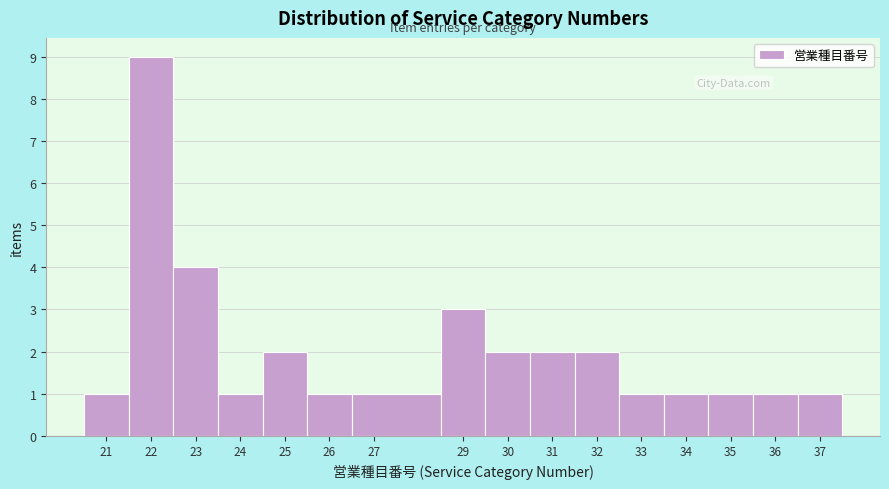

Reading left to right, transcribe this chart: for each bar, give the range it covers on the x-axis and its height. The values are not printed on the chart, so give them approximately, as read against the axis.

20.5 to 21.5: 1
21.5 to 22.5: 9
22.5 to 23.5: 4
23.5 to 24.5: 1
24.5 to 25.5: 2
25.5 to 26.5: 1
26.5 to 28.5: 1
28.5 to 29.5: 3
29.5 to 30.5: 2
30.5 to 31.5: 2
31.5 to 32.5: 2
32.5 to 33.5: 1
33.5 to 34.5: 1
34.5 to 35.5: 1
35.5 to 36.5: 1
36.5 to 37.5: 1